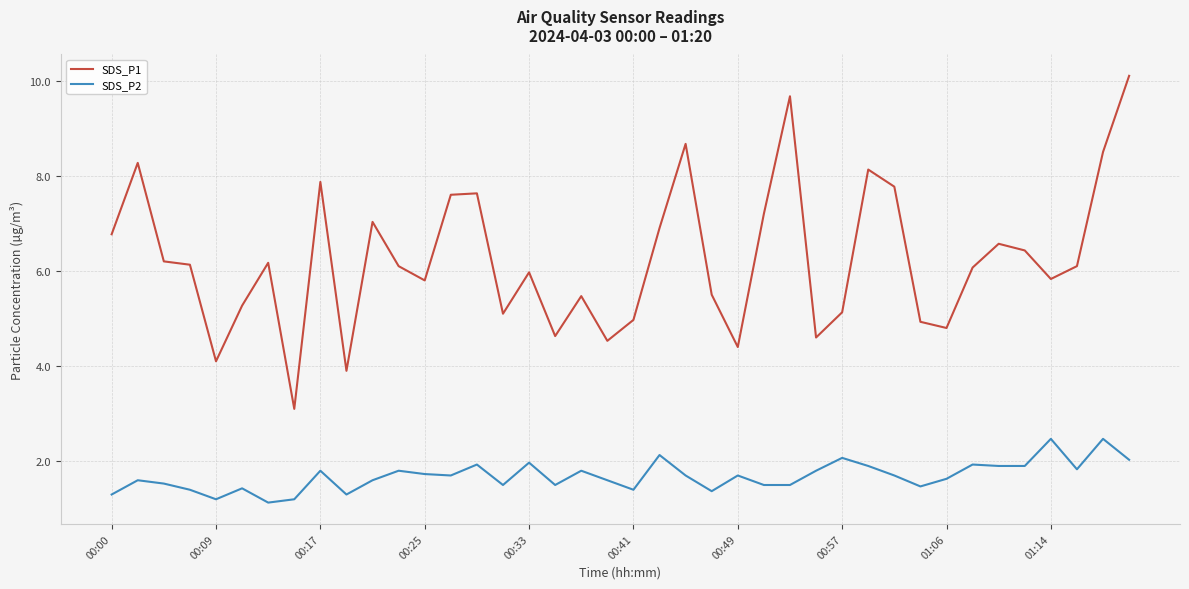

What are all the series names shown in the legend?

SDS_P1, SDS_P2